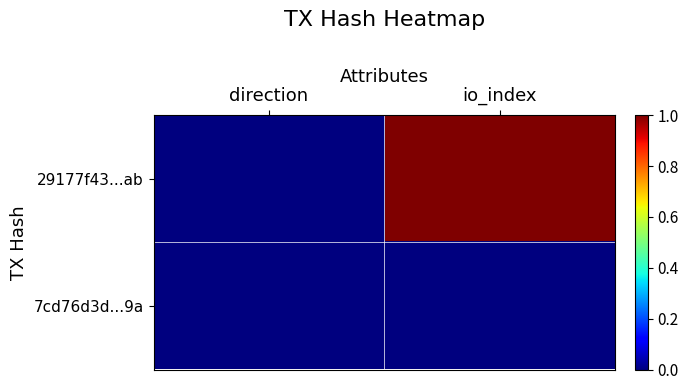

Reading left to right, extract all data points from this chart.

29177f43...ab: direction=0.0	io_index=1.0
7cd76d3d...9a: direction=0.0	io_index=0.0